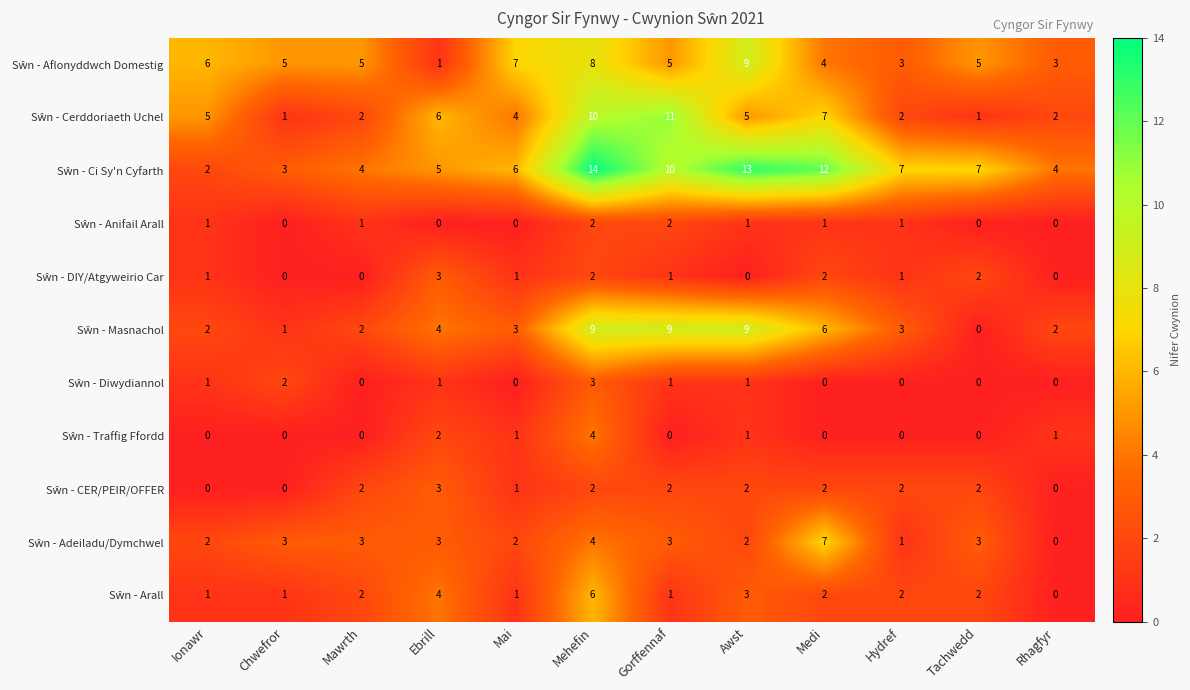

How many series are shown in this chart?

11